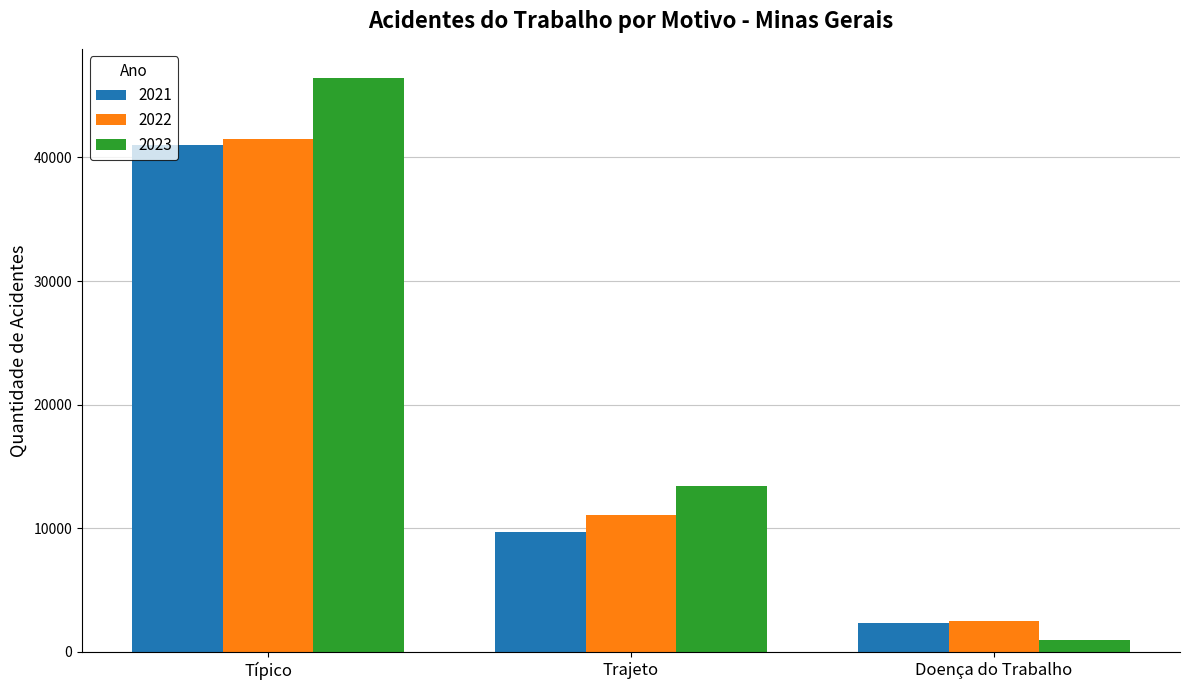

Between Trajeto and Doença do Trabalho, which series saw the biggest shift?

2023